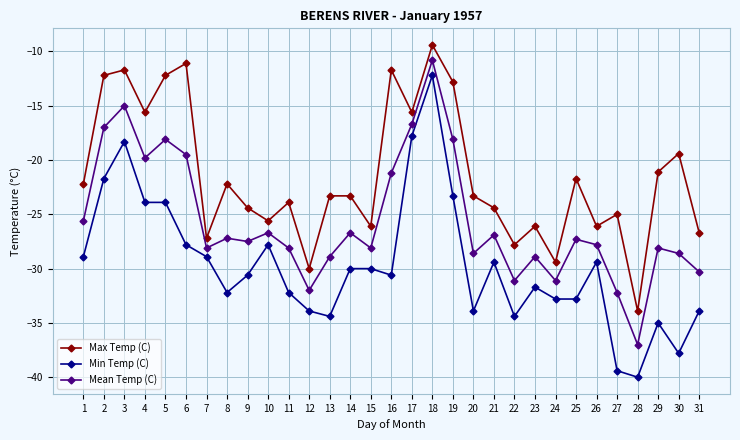

True or false: Min Temp (C) and Mean Temp (C) intersect in this chart.

False